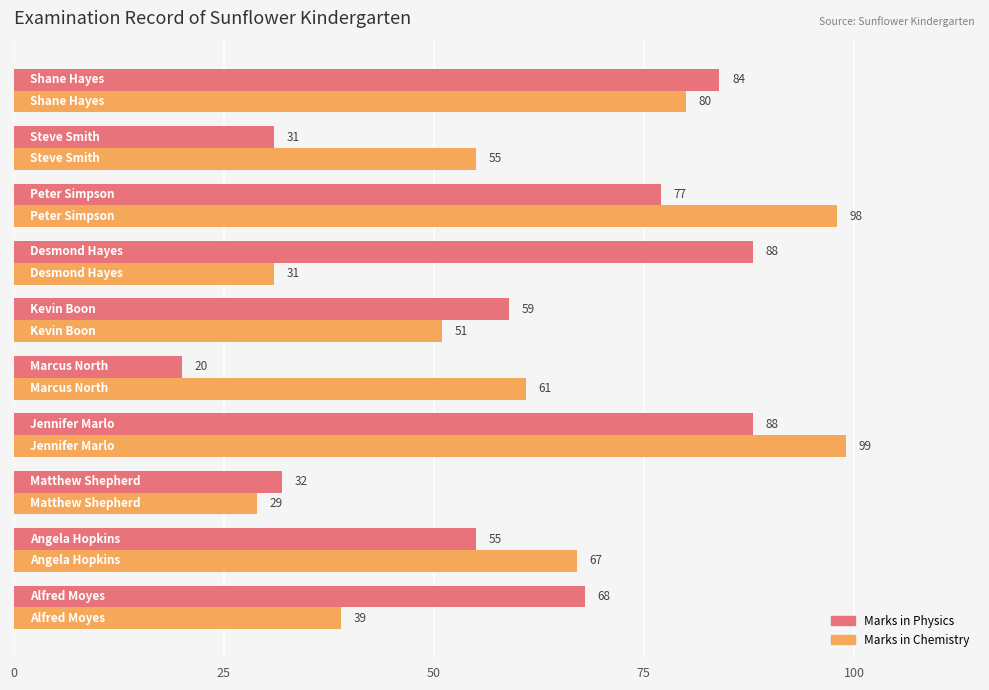

Which series has the largest range (max minus min)?

Marks in Chemistry